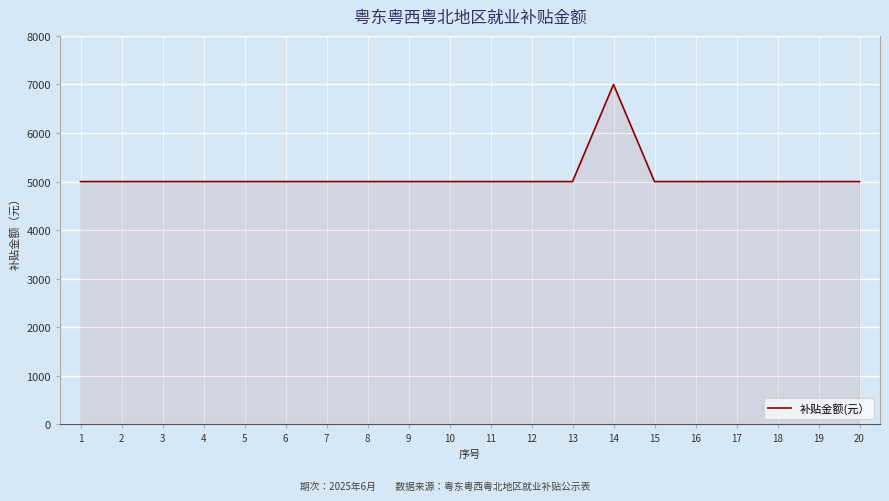

The value at 3 is 6992. True or false?

False